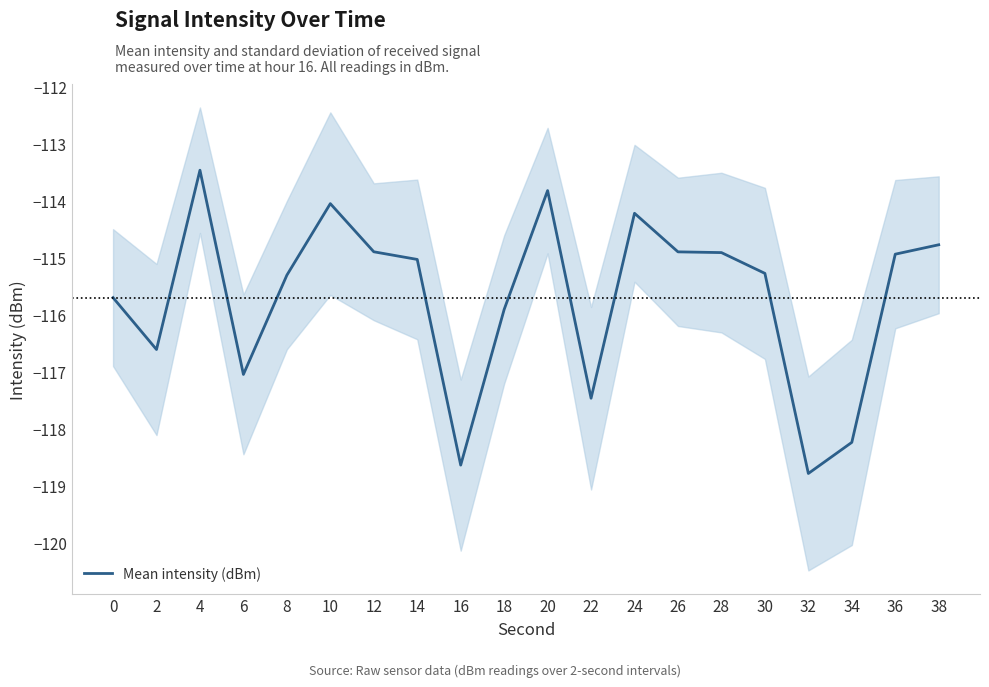

Between 22 and 4, which is larger?

4